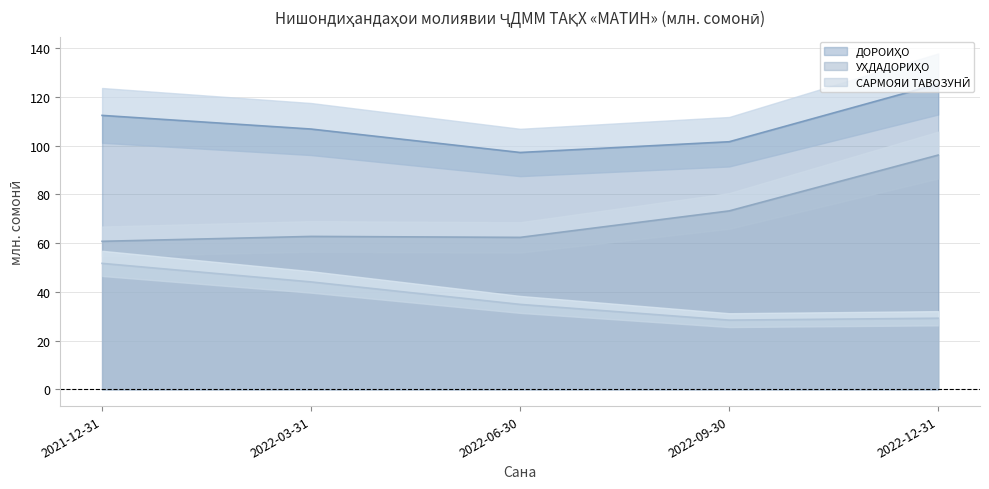

How many lines are shown in the chart?

3